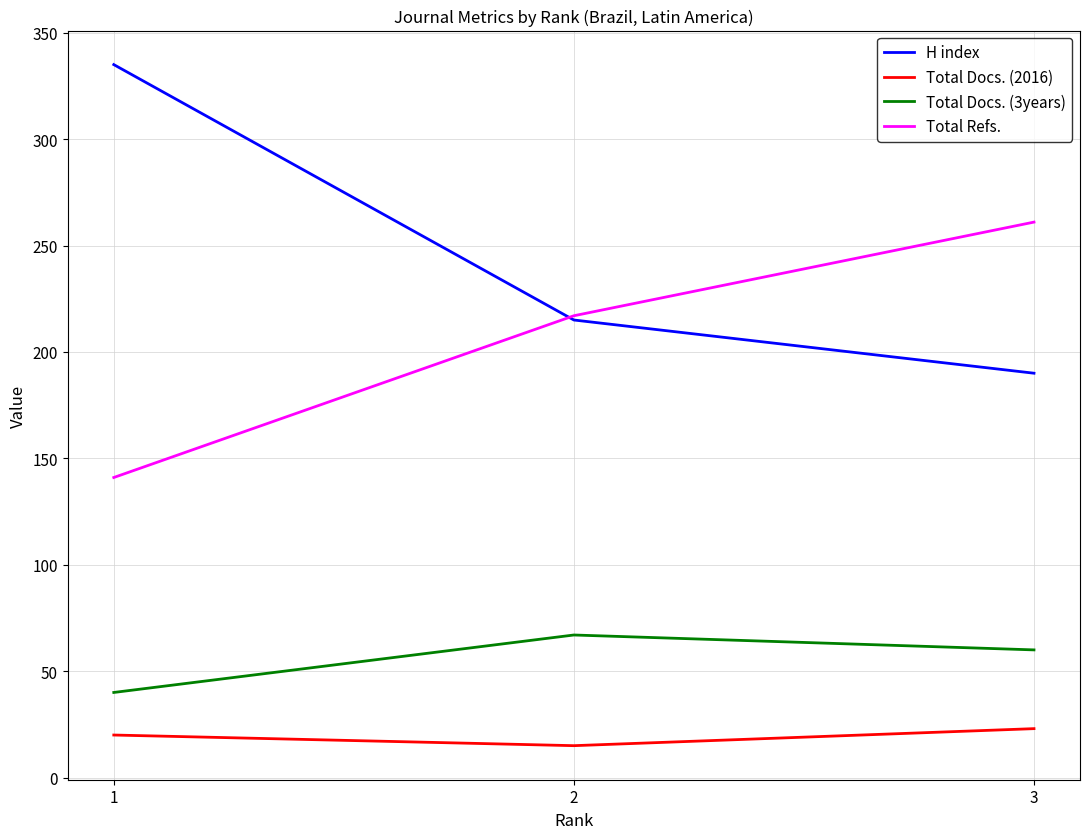

Read the H index value at 3, to the nearest 50.

200